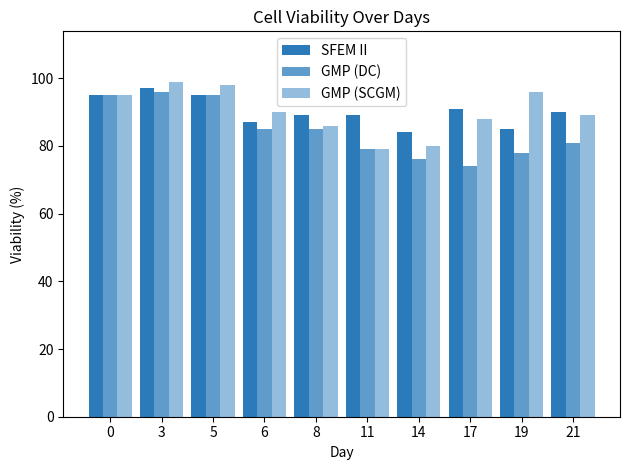

How many bars are there in each group?

3